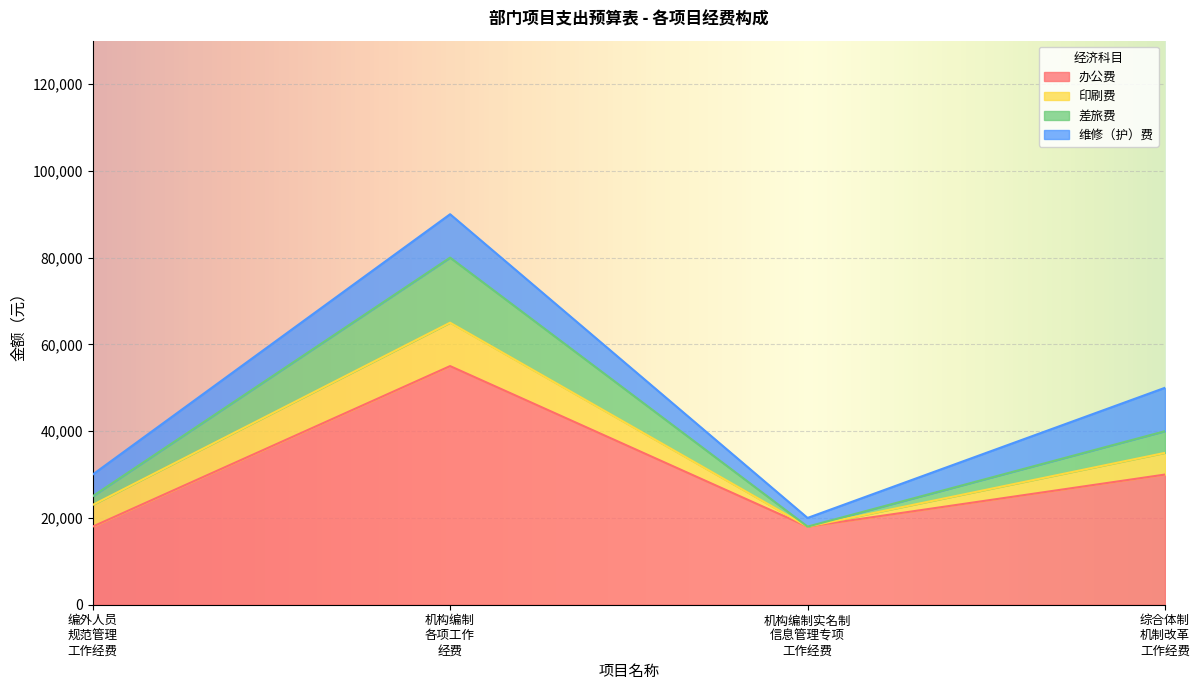

What are all the series names shown in the legend?

办公费, 印刷费, 差旅费, 维修（护）费